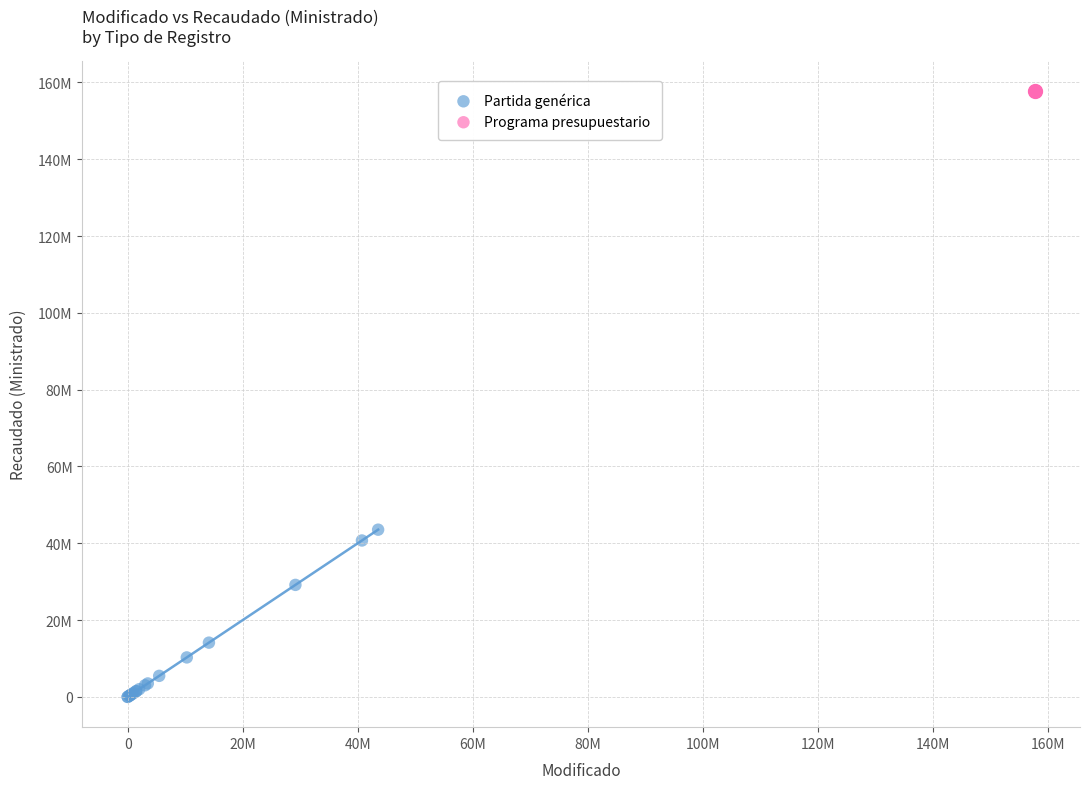

What are all the series names shown in the legend?

Partida genérica, Programa presupuestario